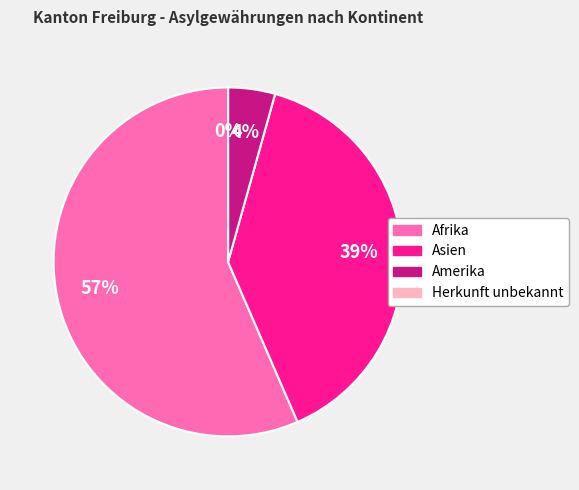

To the nearest percent, what is the combined percentage of Asien and Amerika?

43%